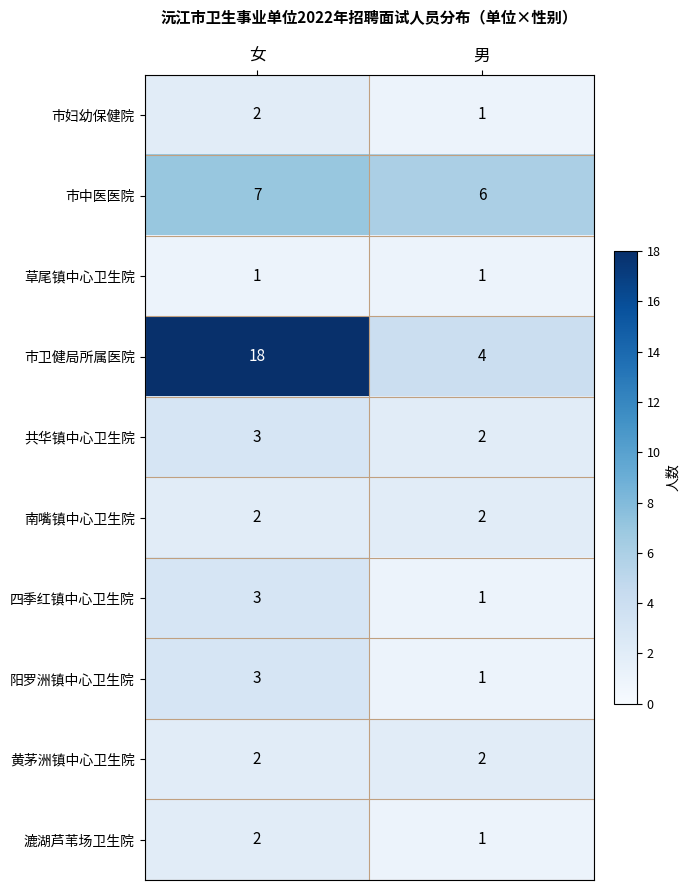

How many categories are shown in the chart?

2